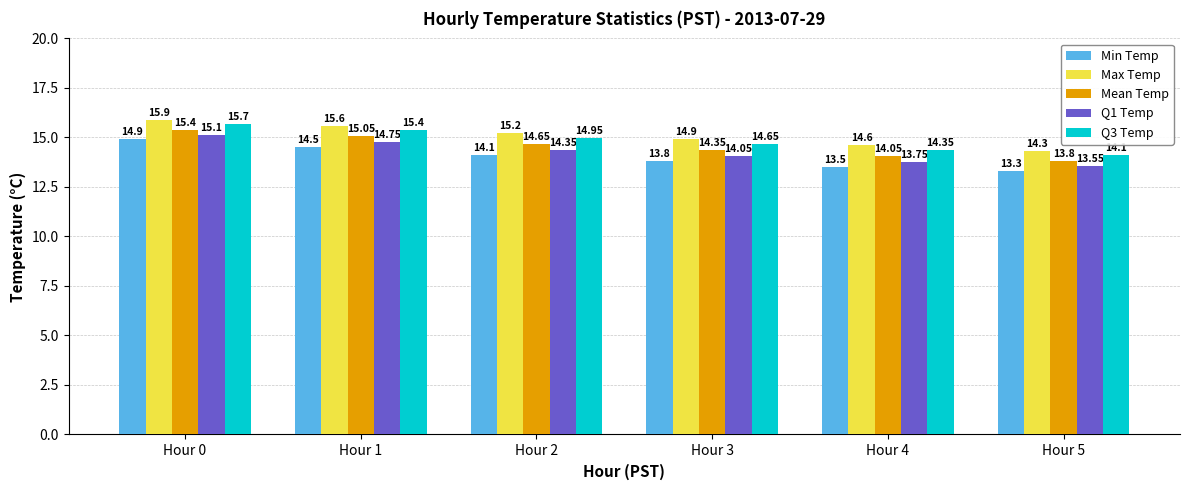

Rank the series by their maximum value, from lowest to highest.

Min Temp, Q1 Temp, Mean Temp, Q3 Temp, Max Temp